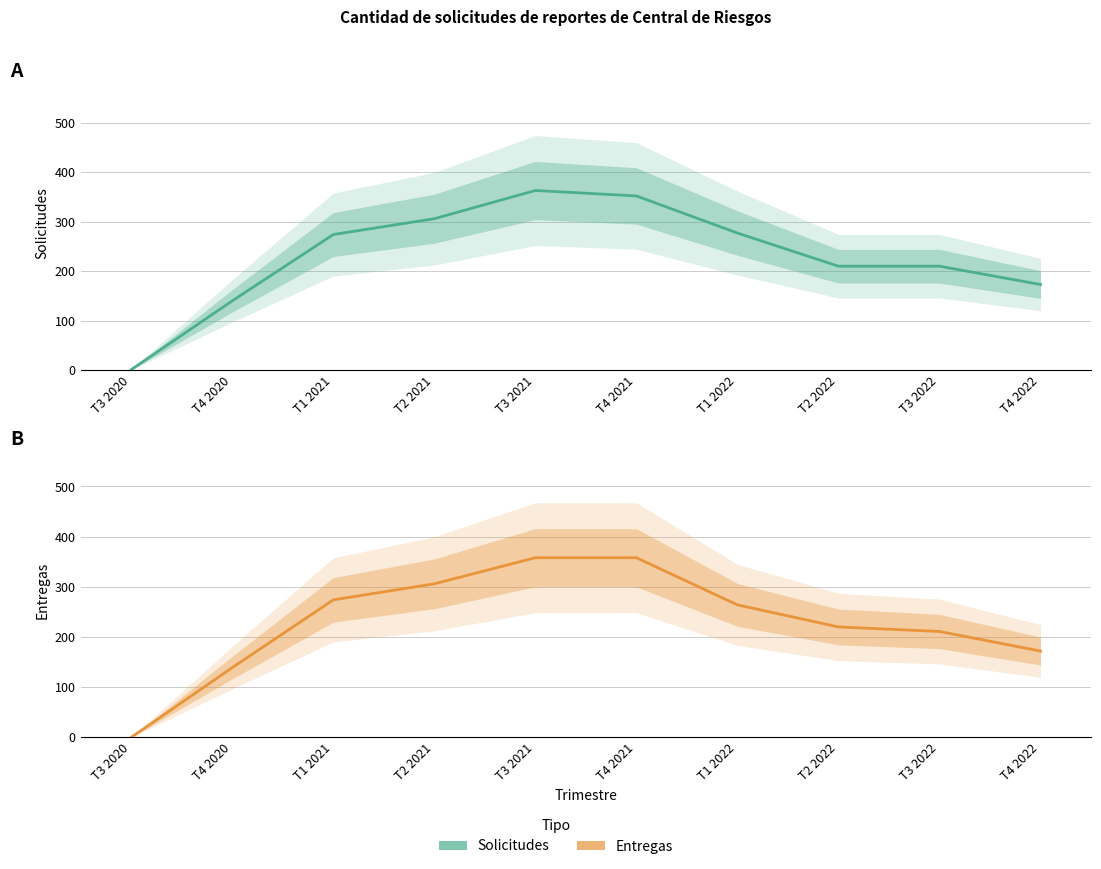

Rank the series by their maximum value, from lowest to highest.

Entregas, Solicitudes